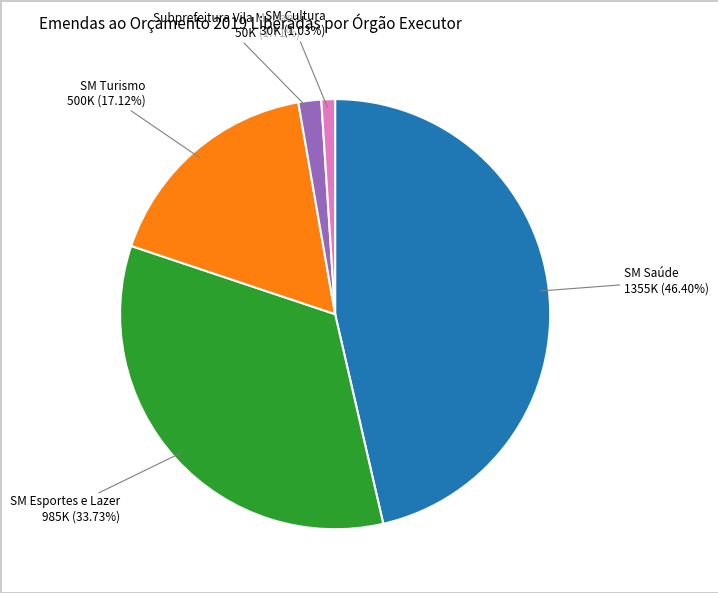

Is there any slice that represents more than half of the pie?

No